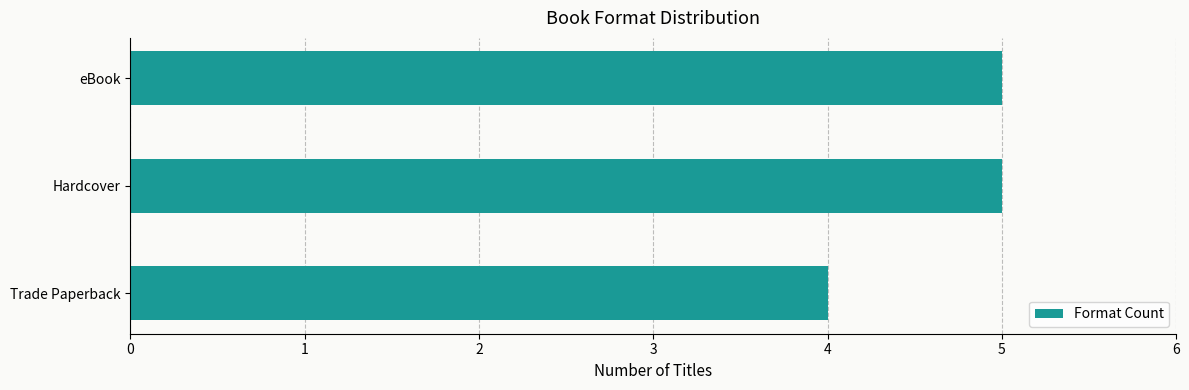

What is the average value?

5